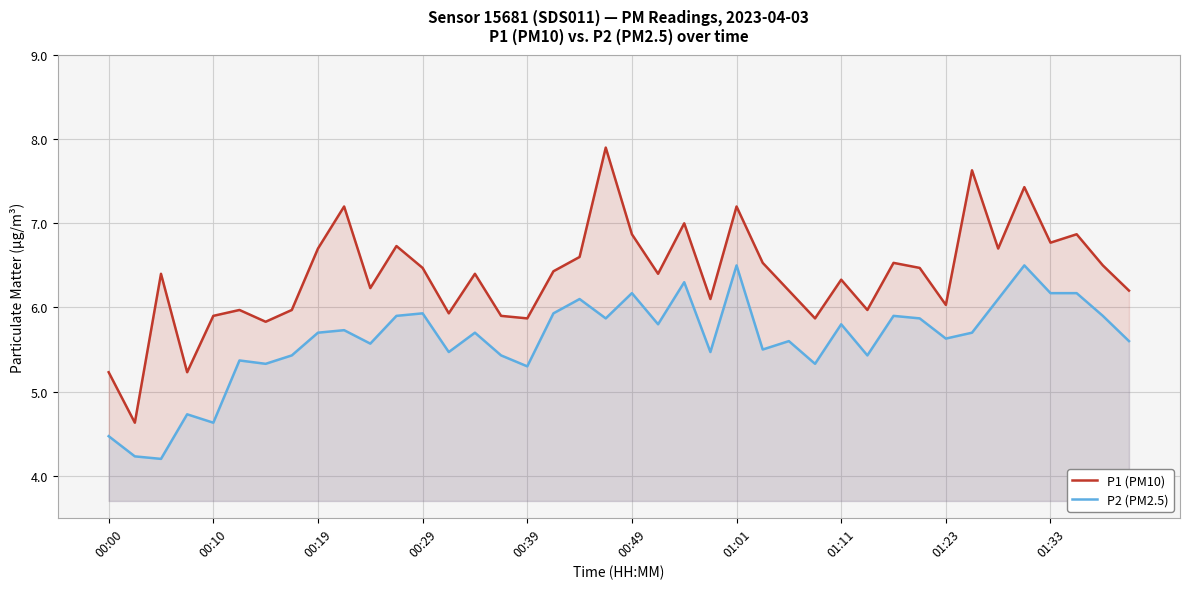

Does the chart display data point markers on the line(s)?

No